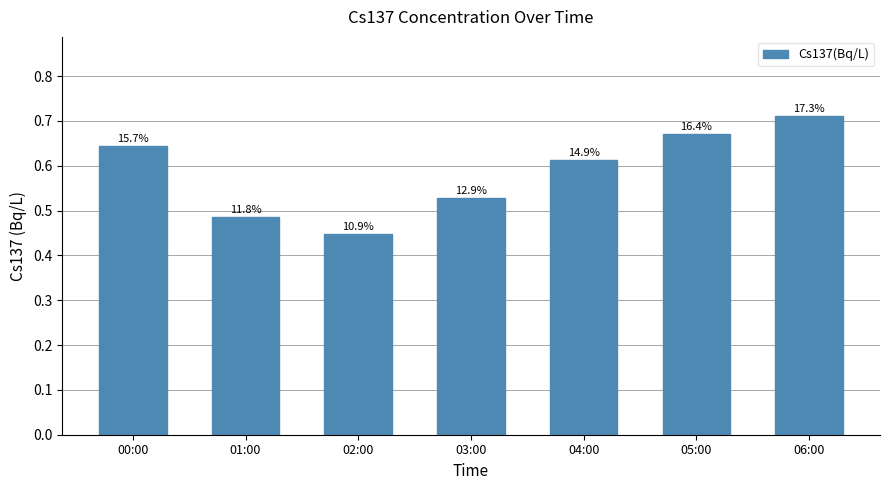

Rank the categories by value from highest to lowest.

06:00, 05:00, 00:00, 04:00, 03:00, 01:00, 02:00